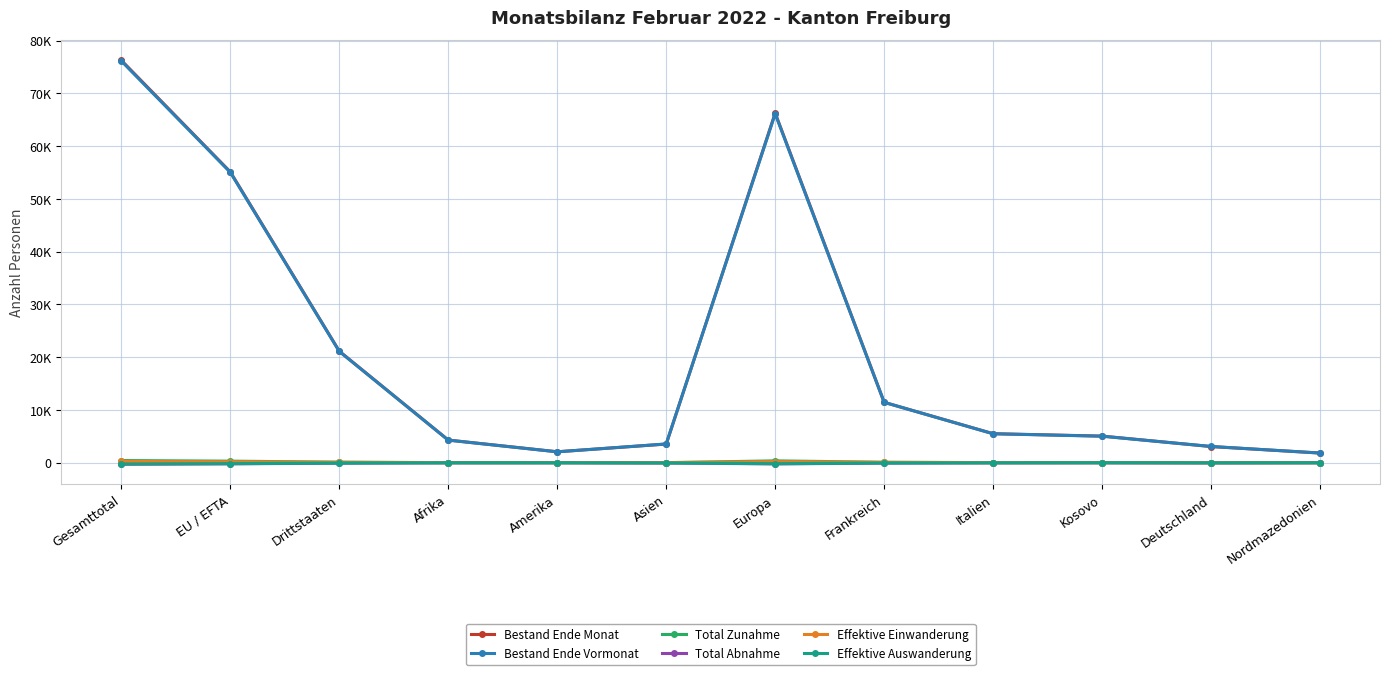

True or false: Total Abnahme and Bestand Ende Vormonat cross at least once.

False